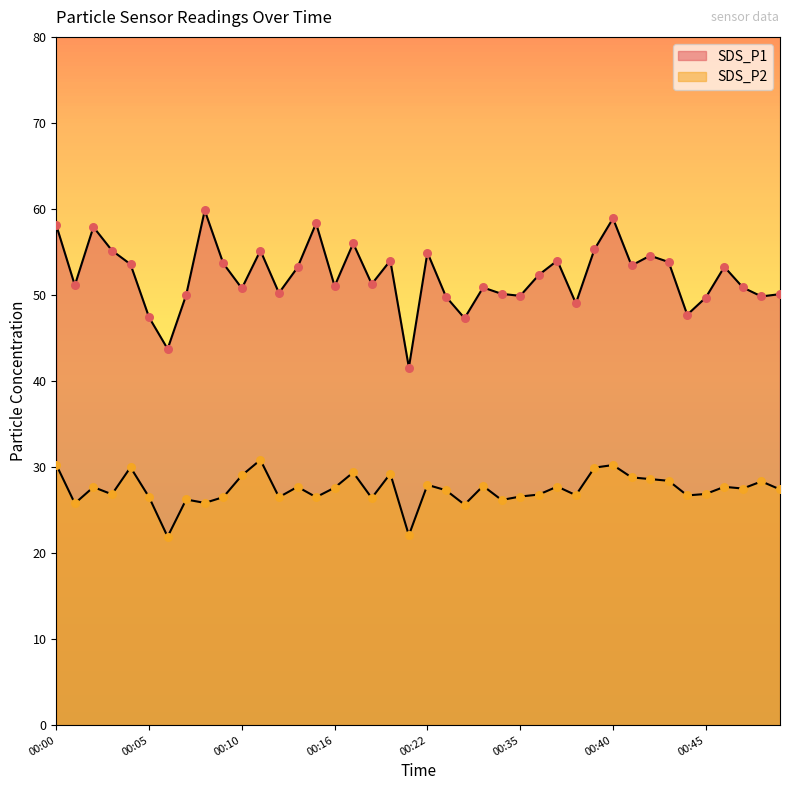

What are all the series names shown in the legend?

SDS_P1, SDS_P2